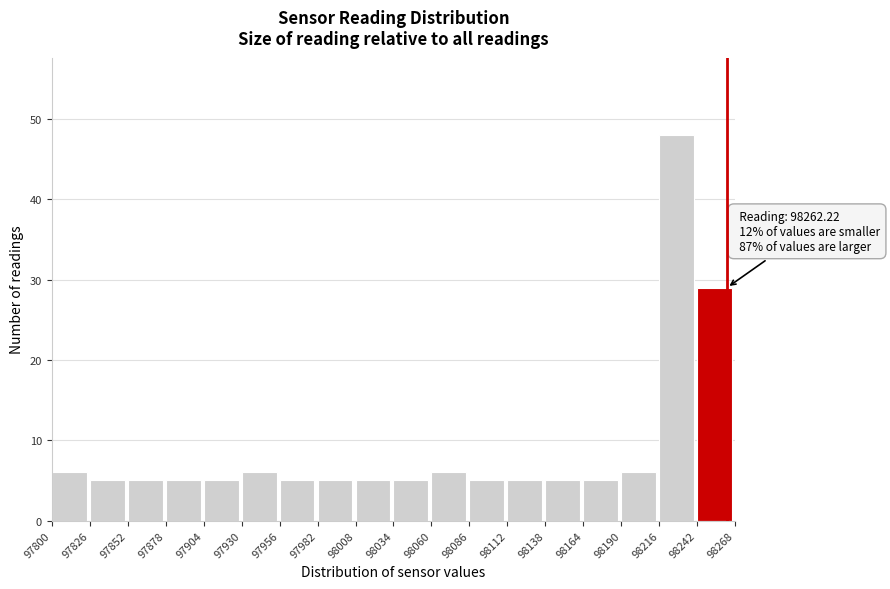

Which range on the x-axis has the tallest bar?

98216 to 98242